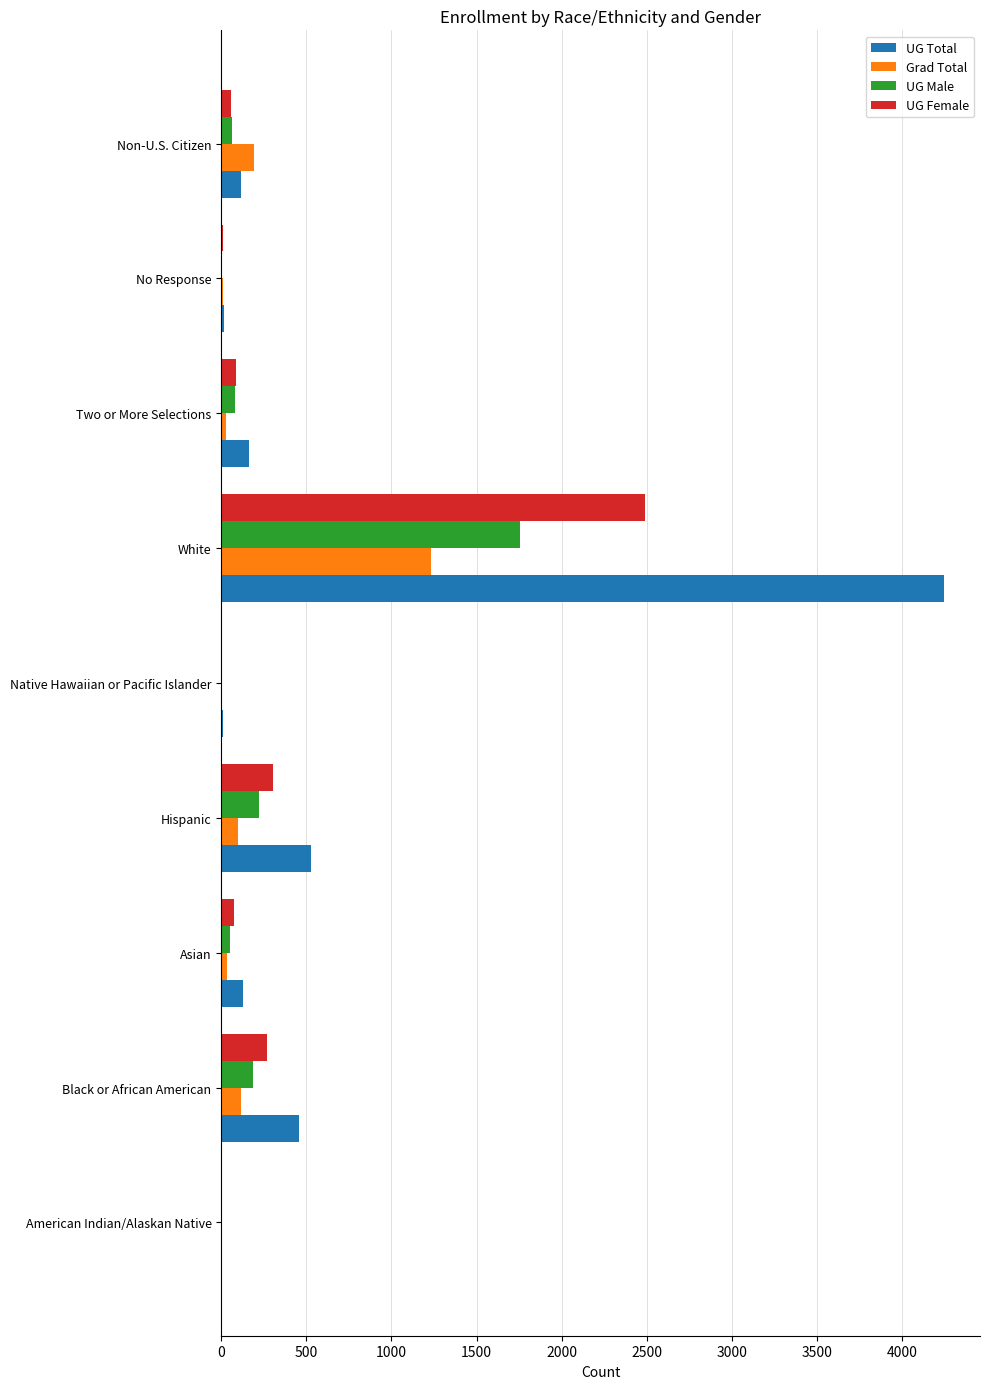

What is the maximum value shown in the chart?

4247